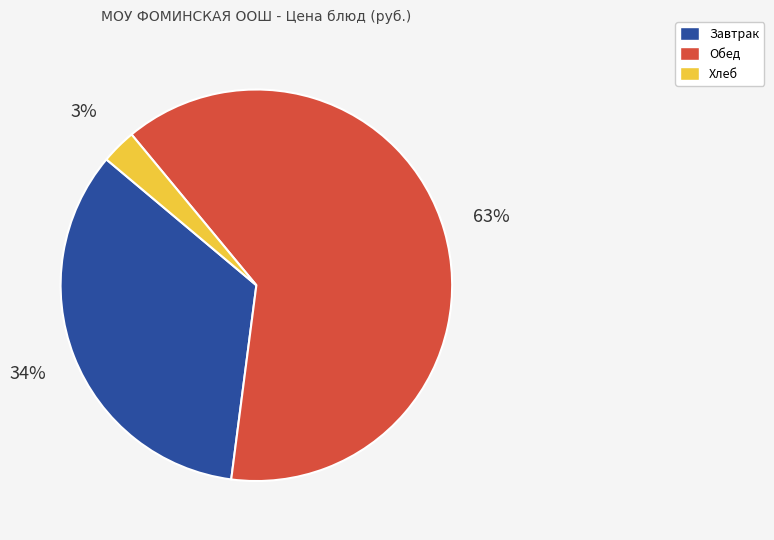

How many segments does this pie chart have?

3